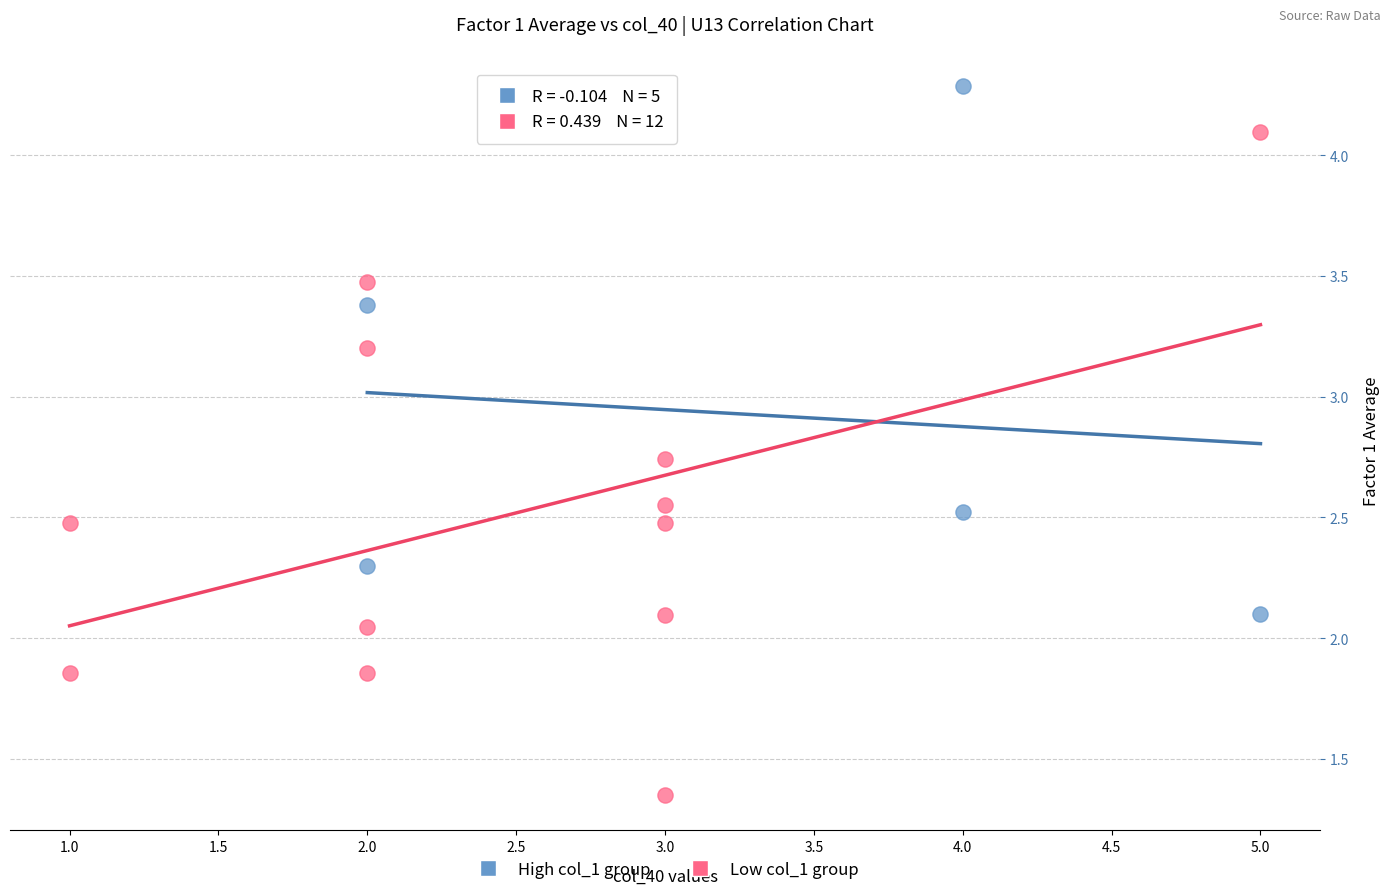

Which series contains the lowest Y value?

Low col_1 group